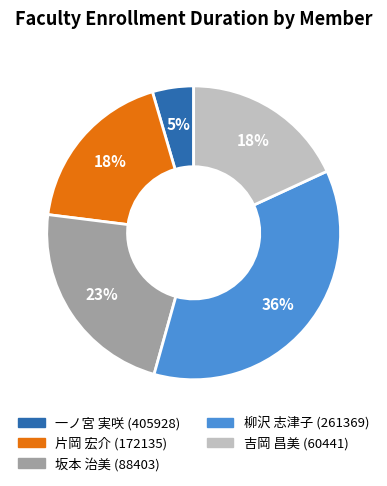

To the nearest percent, what is the average slice percentage?

20%